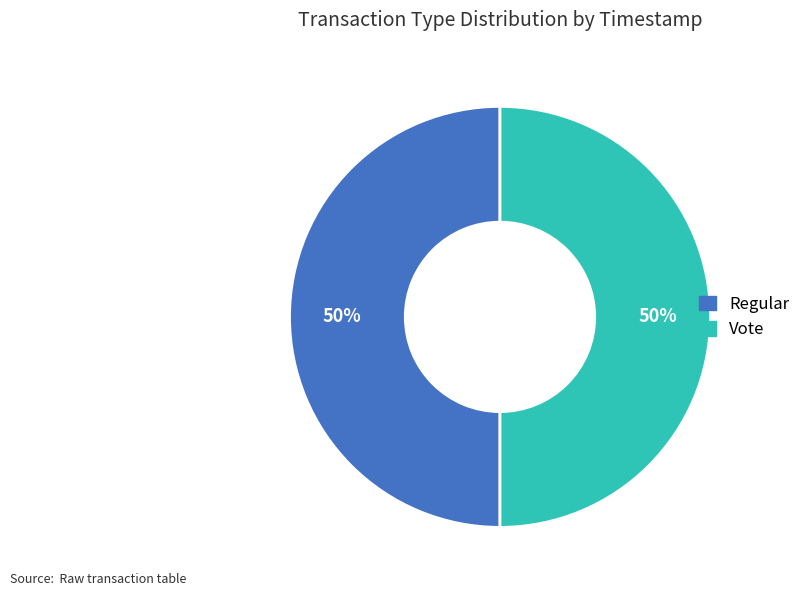

What percentage is the Vote slice, to the nearest percent?

50%